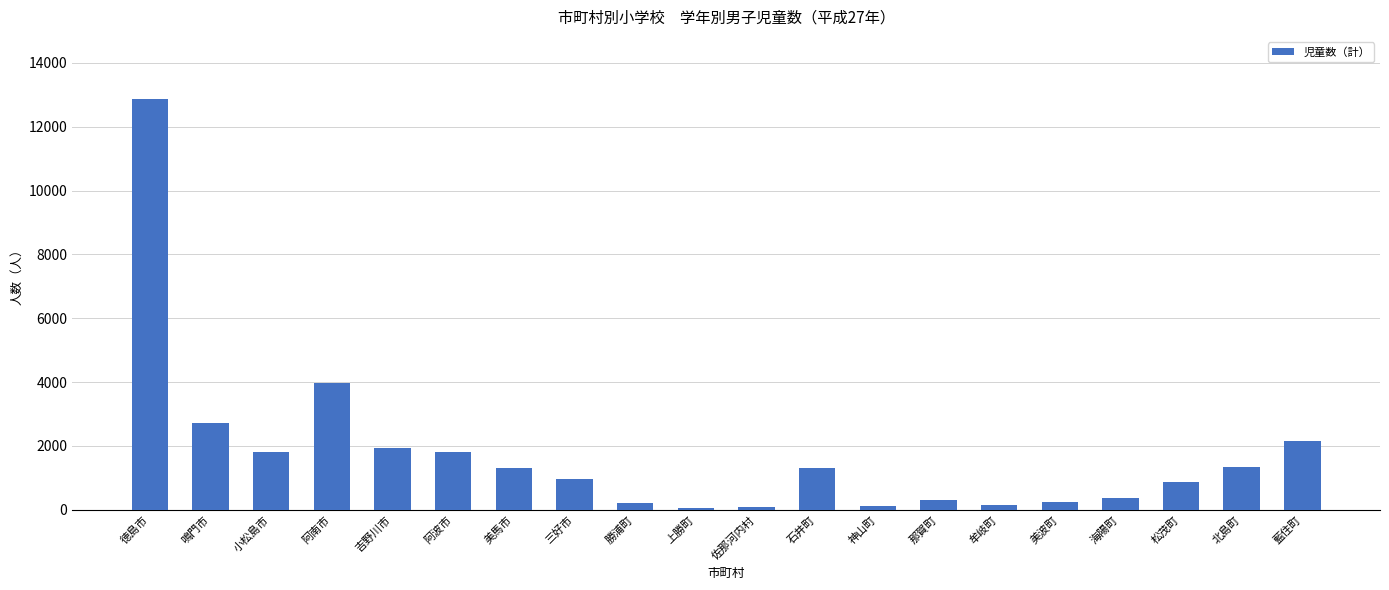

What is the difference between the maximum and minimum values?

12833